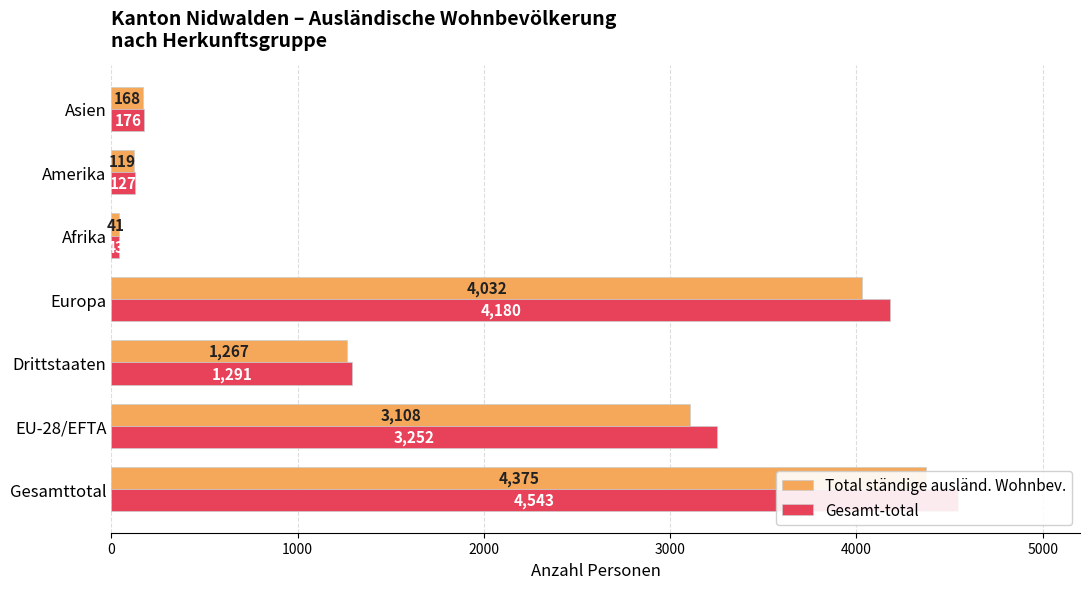

Reading right to left, what are all the values shown in this chart?

Total ständige ausländ. Wohnbev.: 6000=168	5000=119	4000=41	3000=4032	2000=1267	1000=3108	0=4375
Gesamt-total: 6000=176	5000=127	4000=43	3000=4180	2000=1291	1000=3252	0=4543